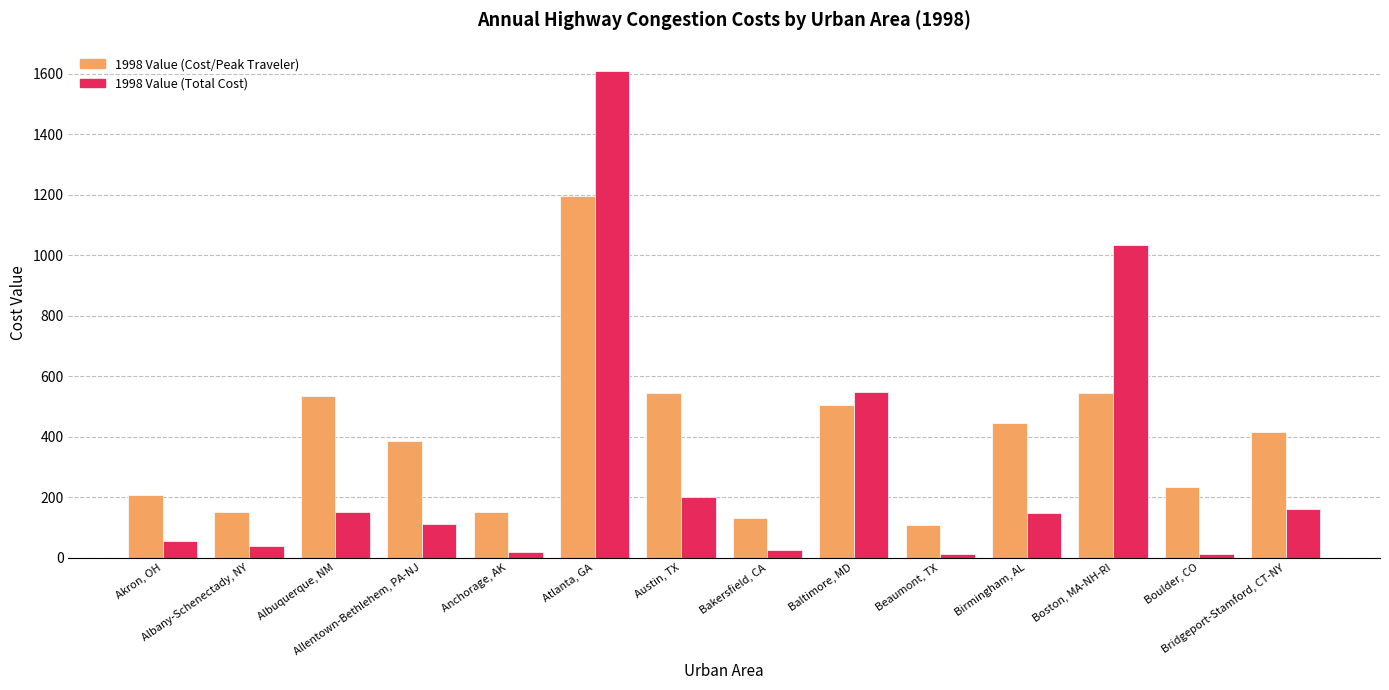

The value of 1998 Value (Cost/Peak Traveler) at Anchorage, AK is 152. True or false?

True